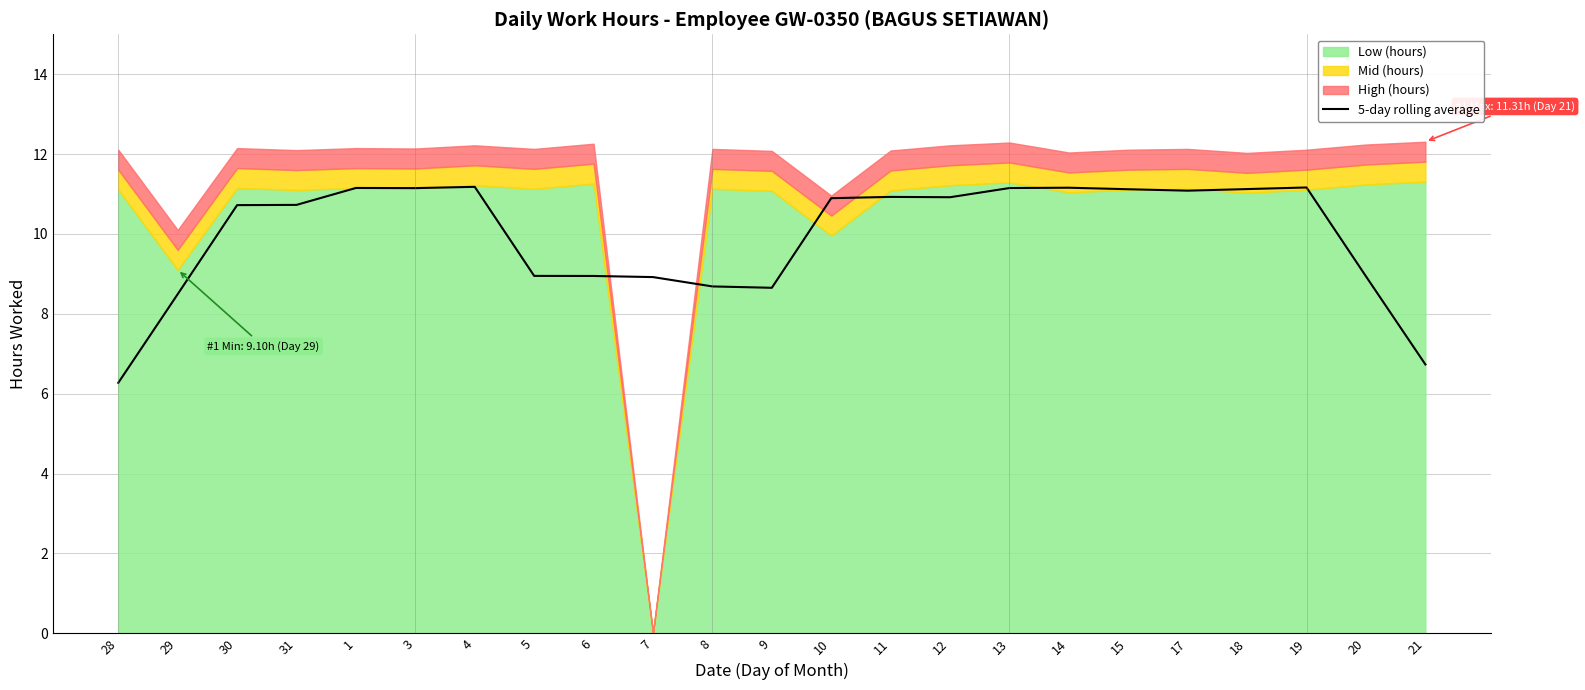

How many lines are shown in the chart?

1